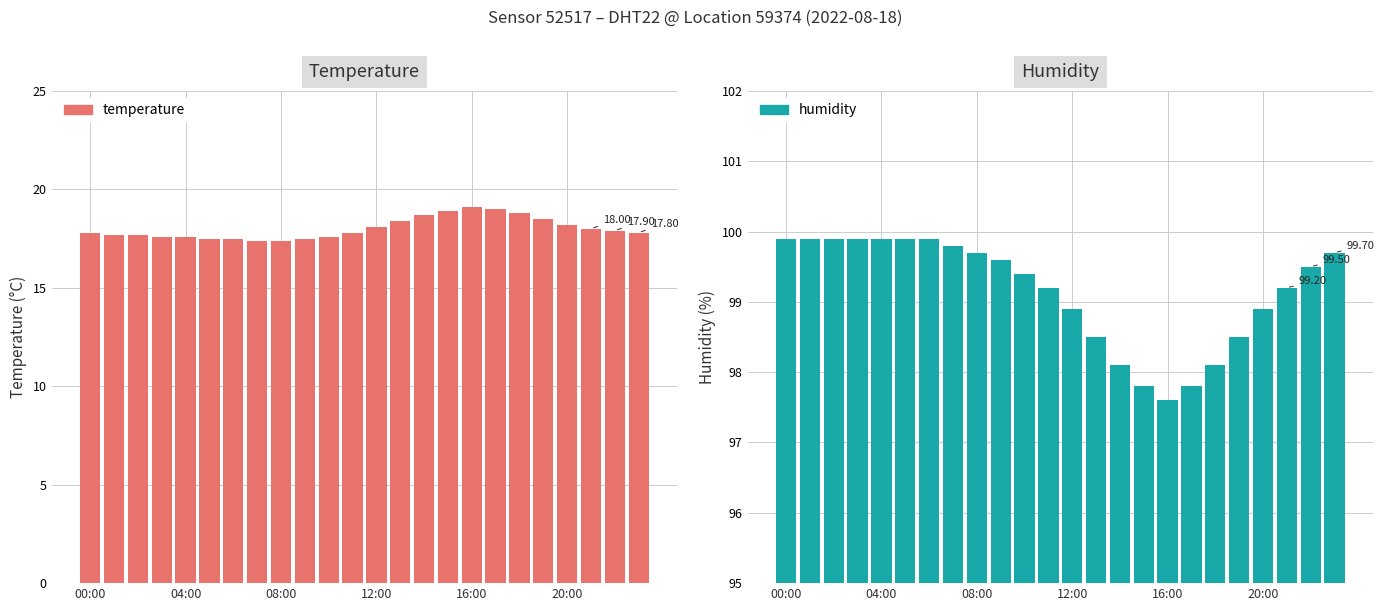

Where does the humidity series first go above 99?

00:00